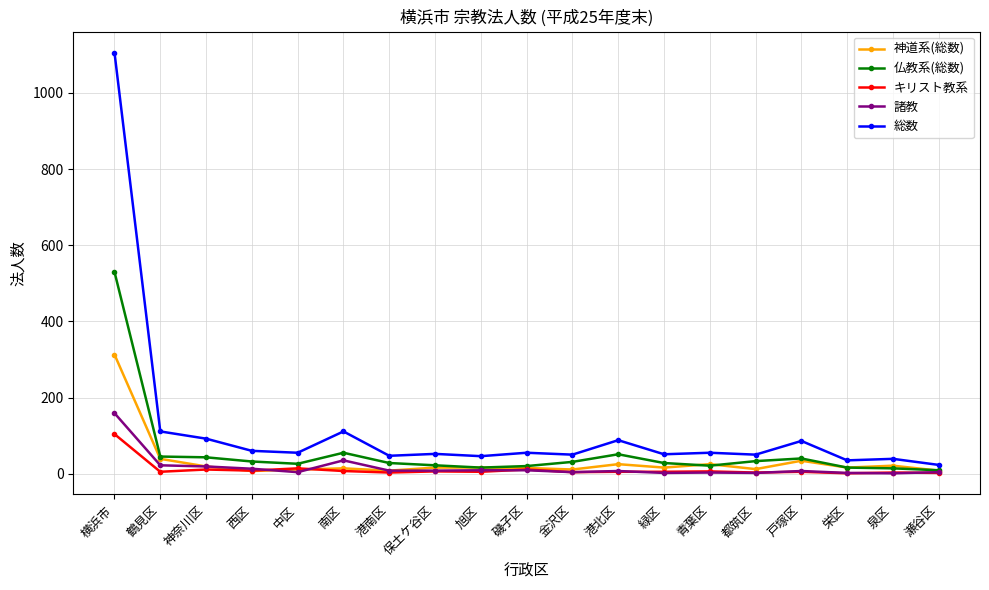

In 総数, how many points are lower than both neighbors (excluding endpoints)?

7